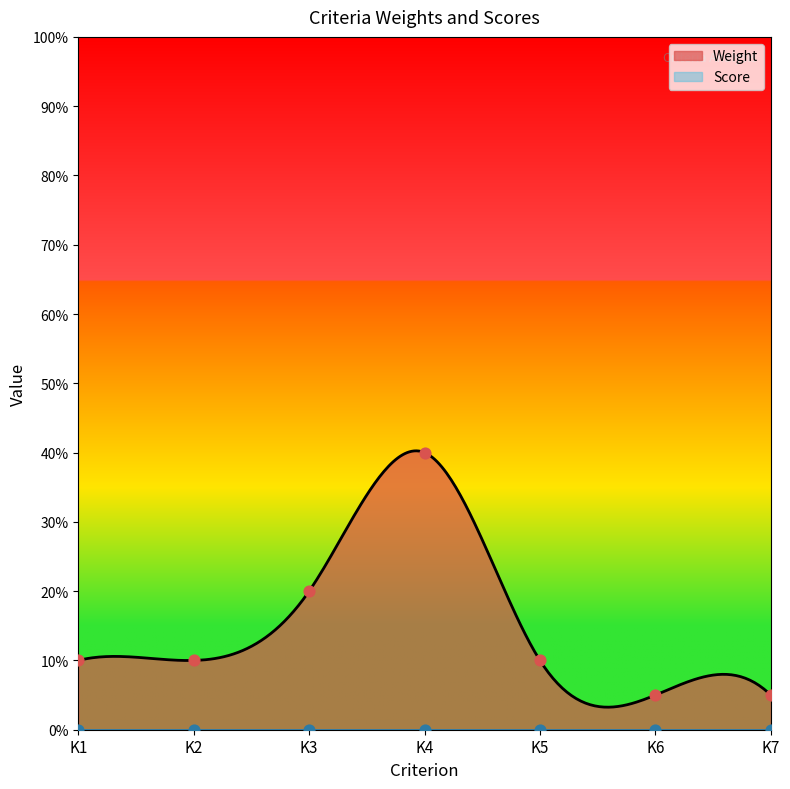

Between K4 and K6, which is larger?

K4